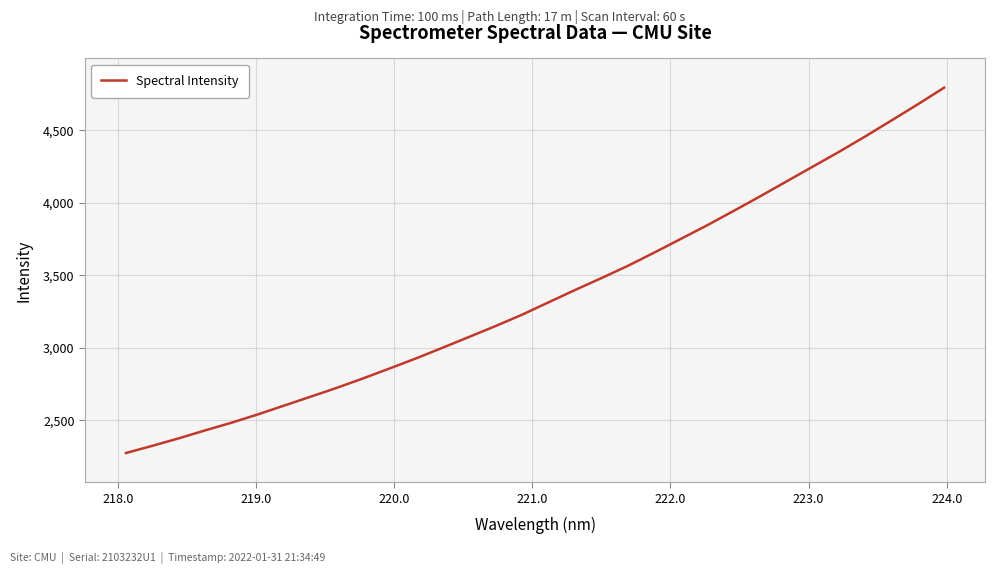

What is the difference between the maximum and minimum values?

2521.6